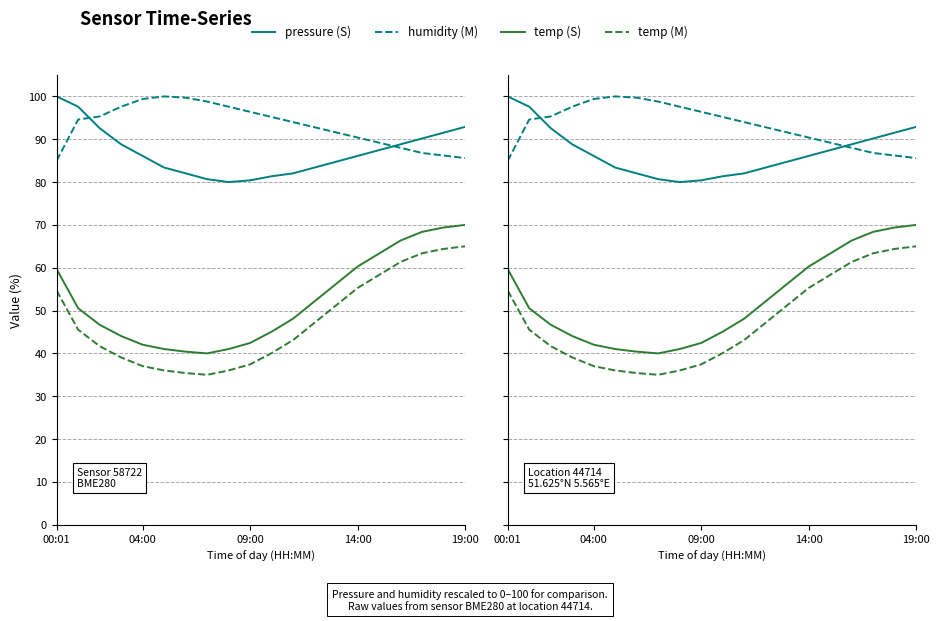

At 16, list the series in order from largest to smallest.

pressure (S), humidity (M), temp (S), temp (M)